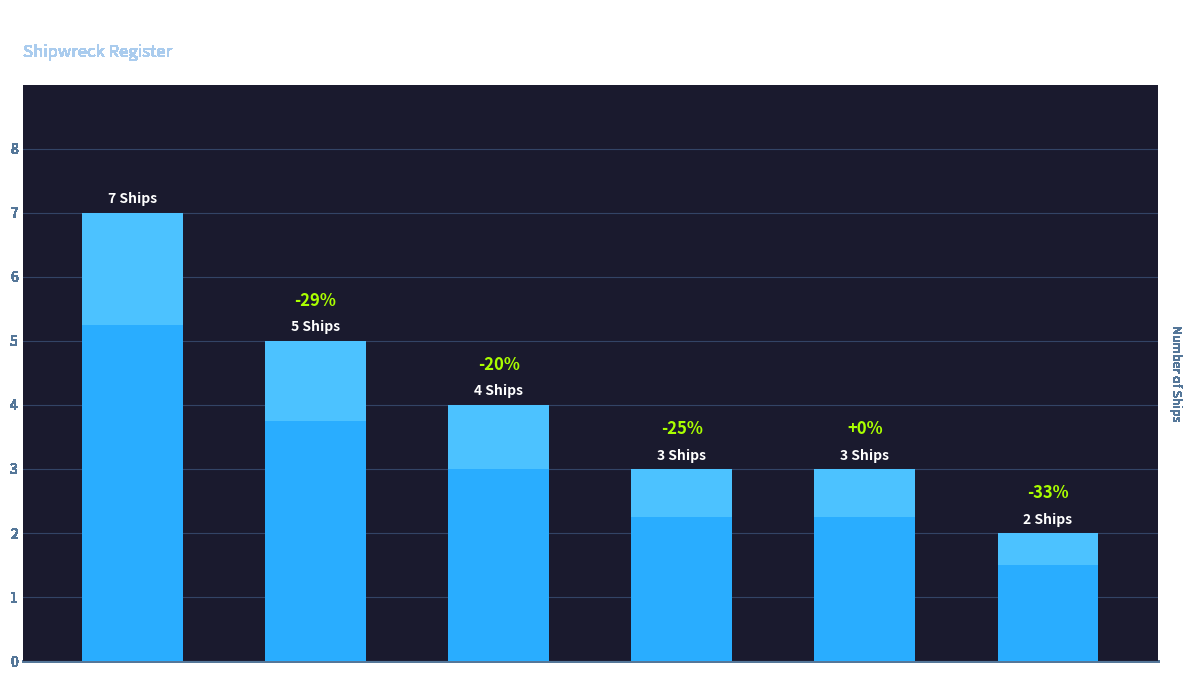

What is the average value?

4